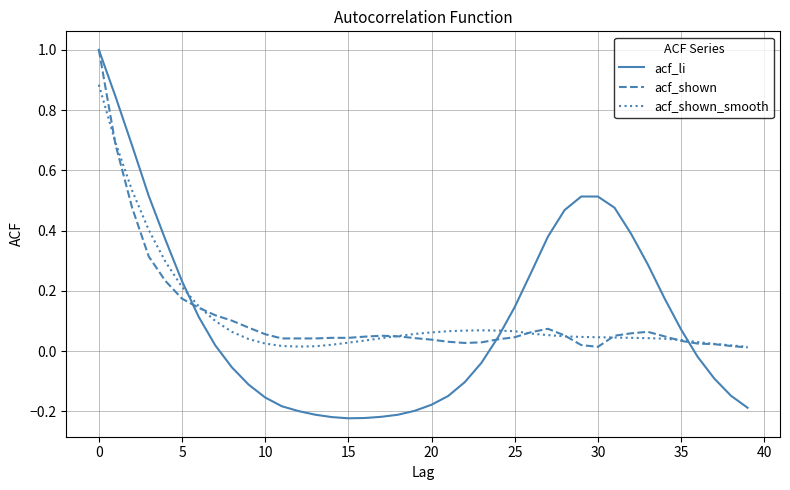

Which series has the widest spread of values?

acf_li